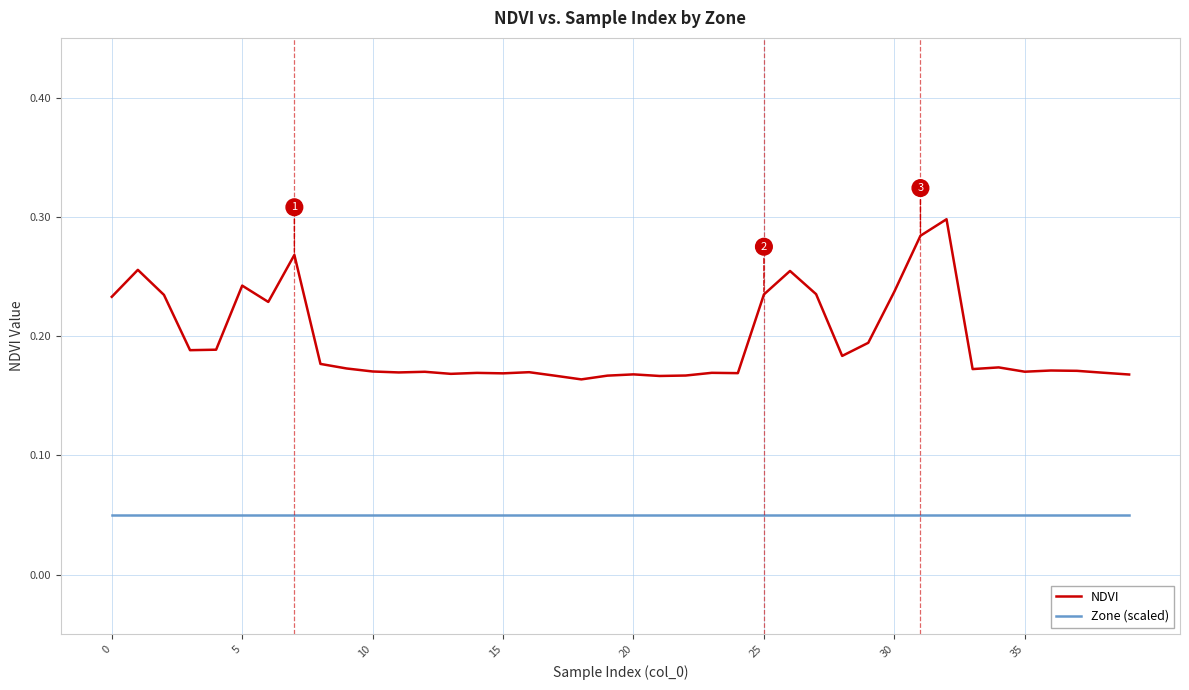

Rank the series by their maximum value, from highest to lowest.

NDVI, Zone (scaled)